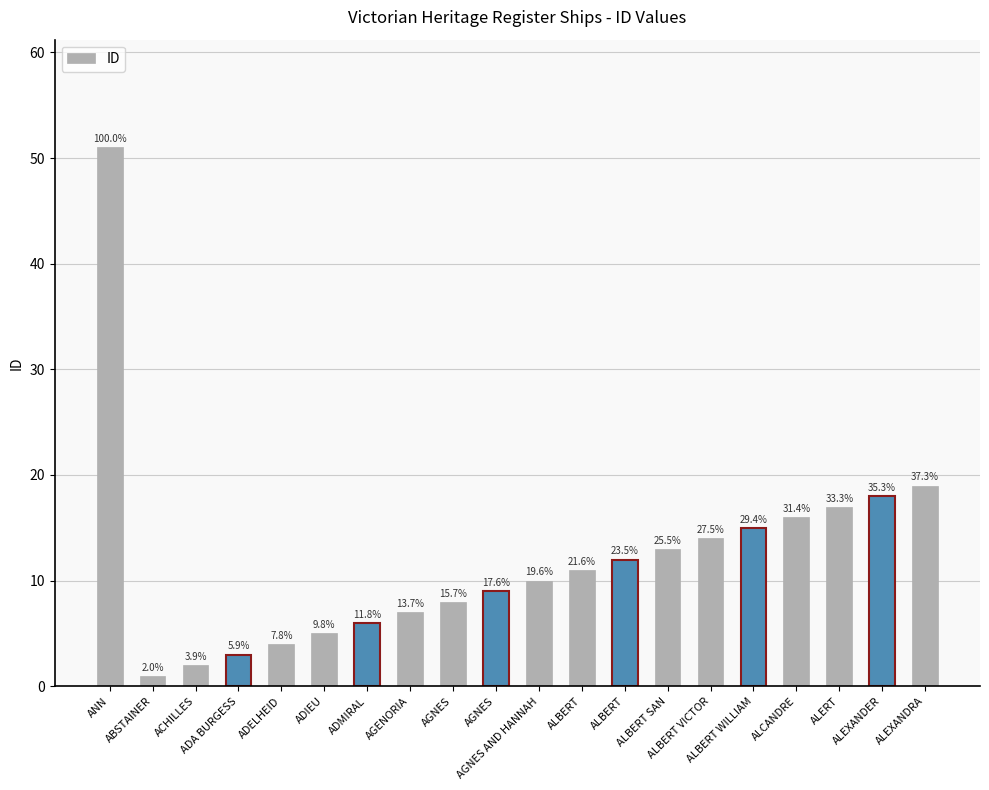

What is the change in value from ADELHEID to AGNES?

+5